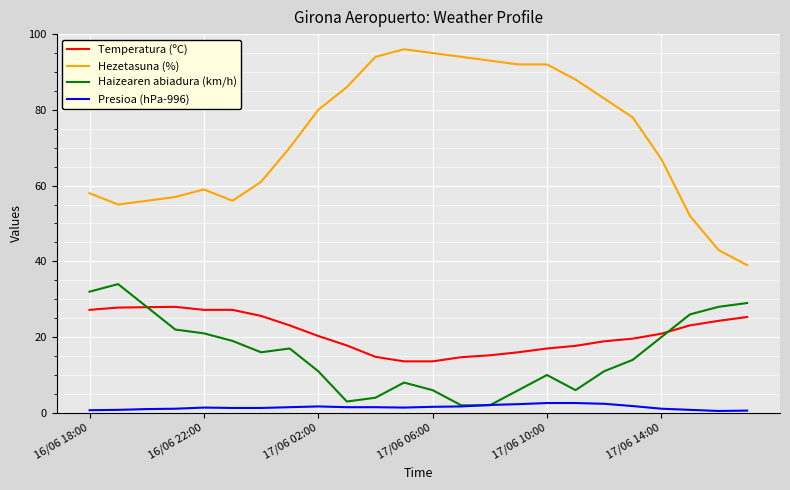

What are all the series names shown in the legend?

Temperatura (ºC), Hezetasuna (%), Haizearen abiadura (km/h), Presioa (hPa-996)